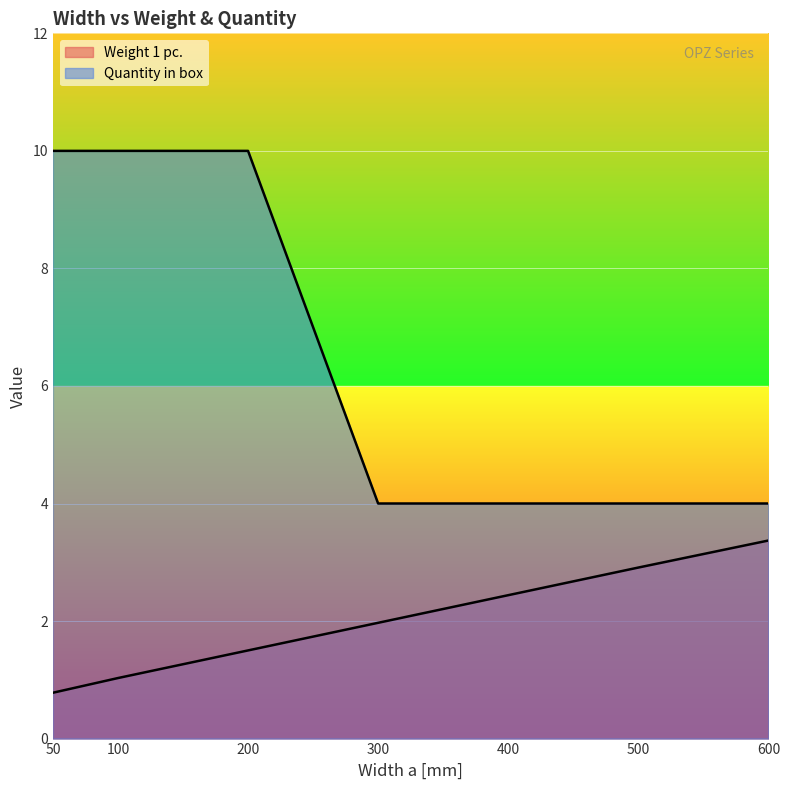

Does the chart display data point markers on the line(s)?

No